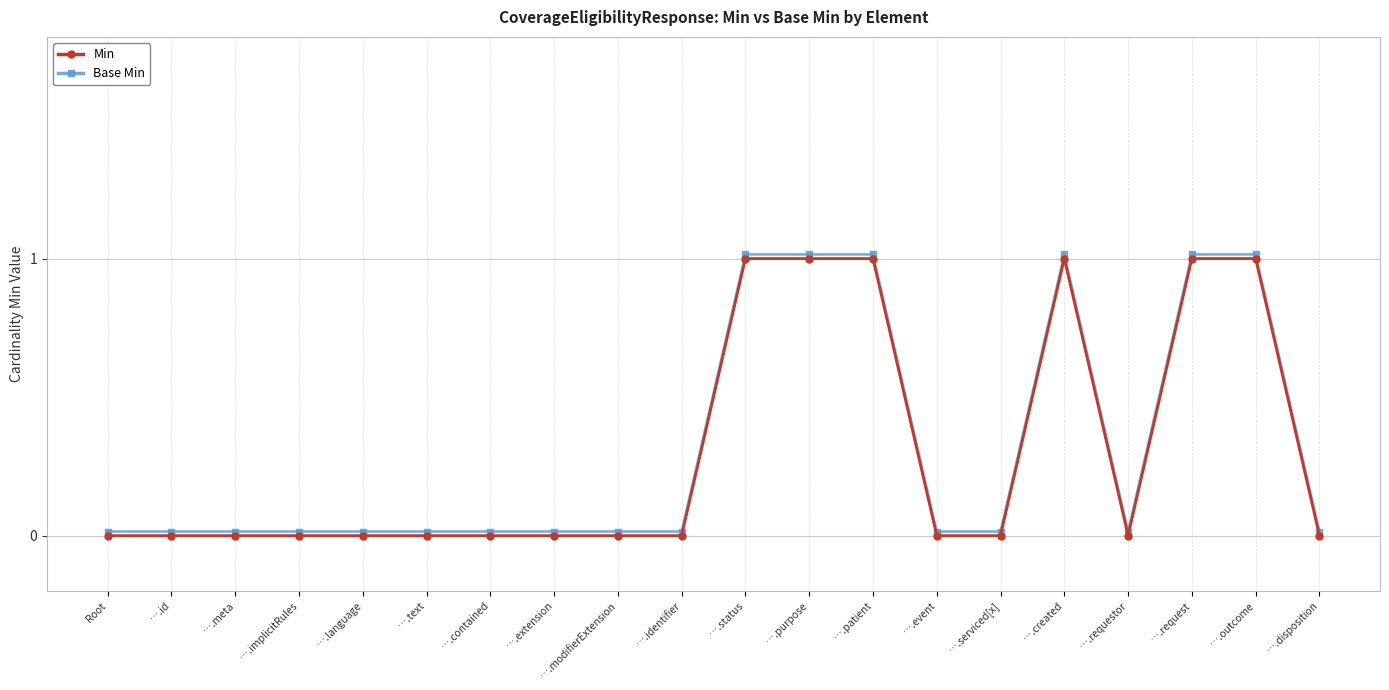

Reading left to right, what are all the values shown in this chart?

Min: Root=0.0	….id=0.0	….meta=0.0	….implicitRules=0.0	….language=0.0	….text=0.0	….contained=0.0	….extension=0.0	….modifierExtension=0.0	….identifier=0.0	….status=1.0	….purpose=1.0	….patient=1.0	….event=0.0	….serviced[x]=0.0	….created=1.0	….requestor=0.0	….request=1.0	….outcome=1.0	….disposition=0.0
Base Min: Root=0.0	….id=0.0	….meta=0.0	….implicitRules=0.0	….language=0.0	….text=0.0	….contained=0.0	….extension=0.0	….modifierExtension=0.0	….identifier=0.0	….status=1.0	….purpose=1.0	….patient=1.0	….event=0.0	….serviced[x]=0.0	….created=1.0	….requestor=0.0	….request=1.0	….outcome=1.0	….disposition=0.0